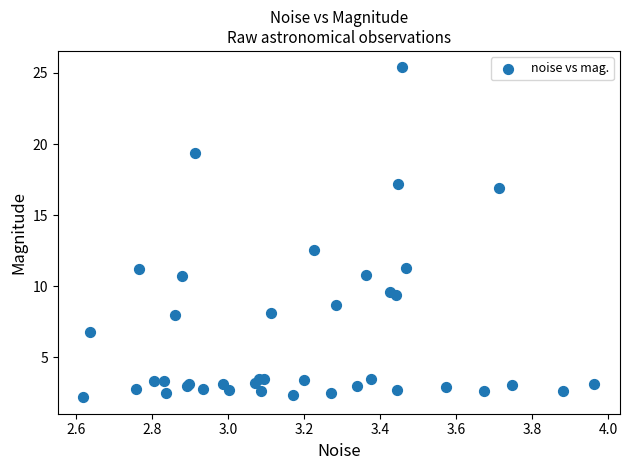

What Y value in the scatter plot is closest to 13?

12.5